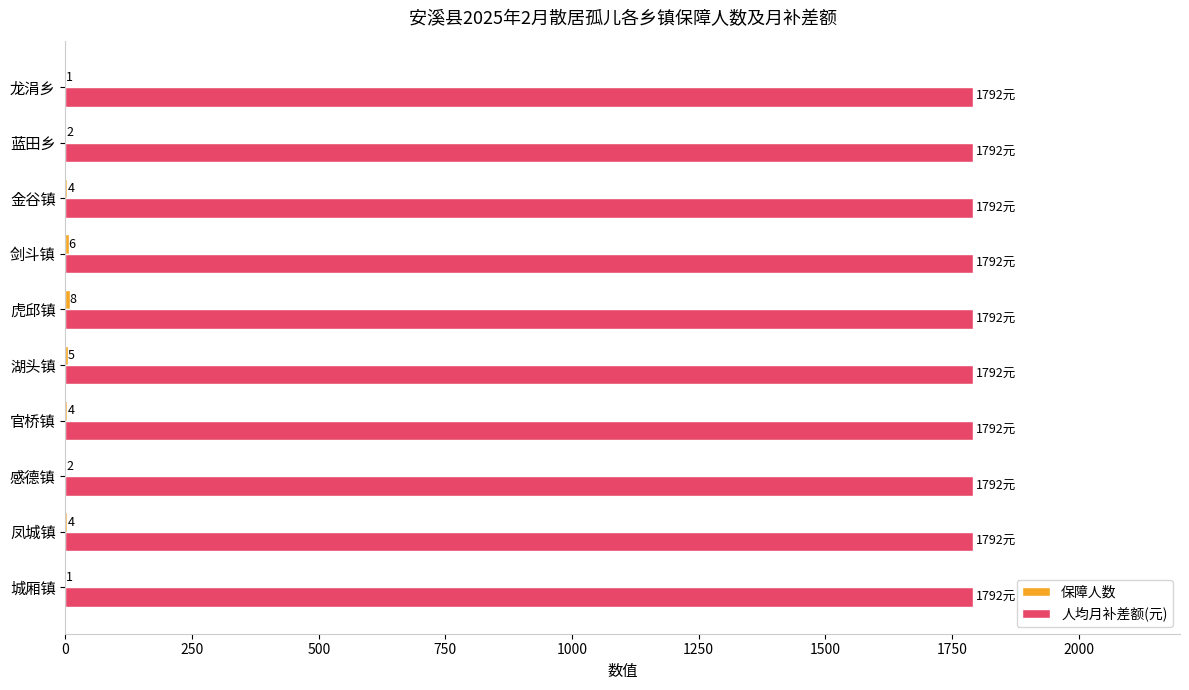

At which category is the sum across all series the highest?

虎邱镇